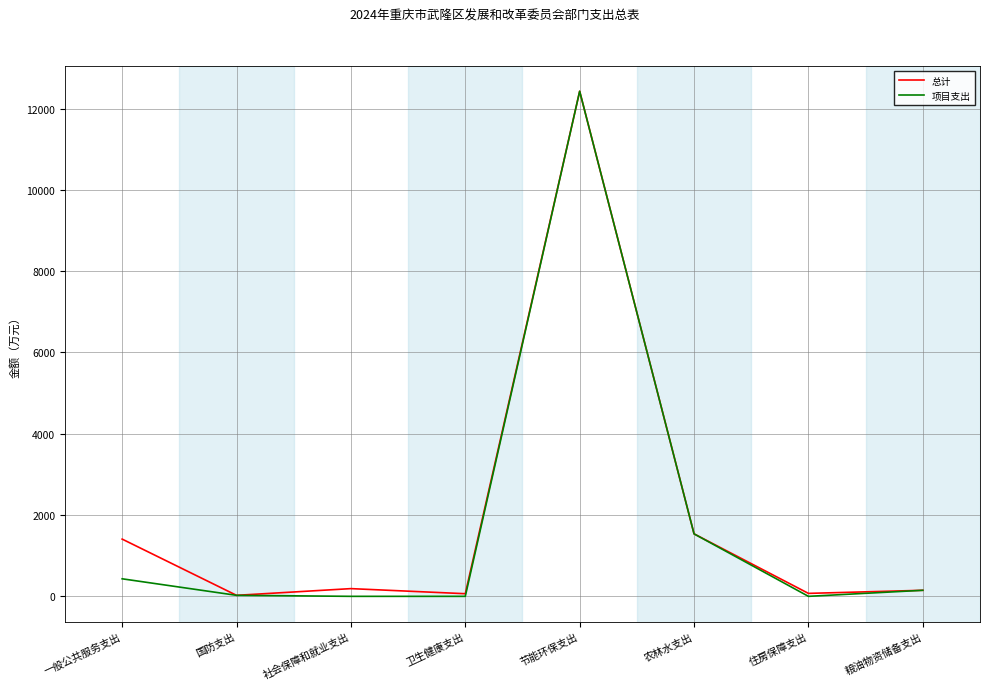

What position from the right is 社会保障和就业支出?

6